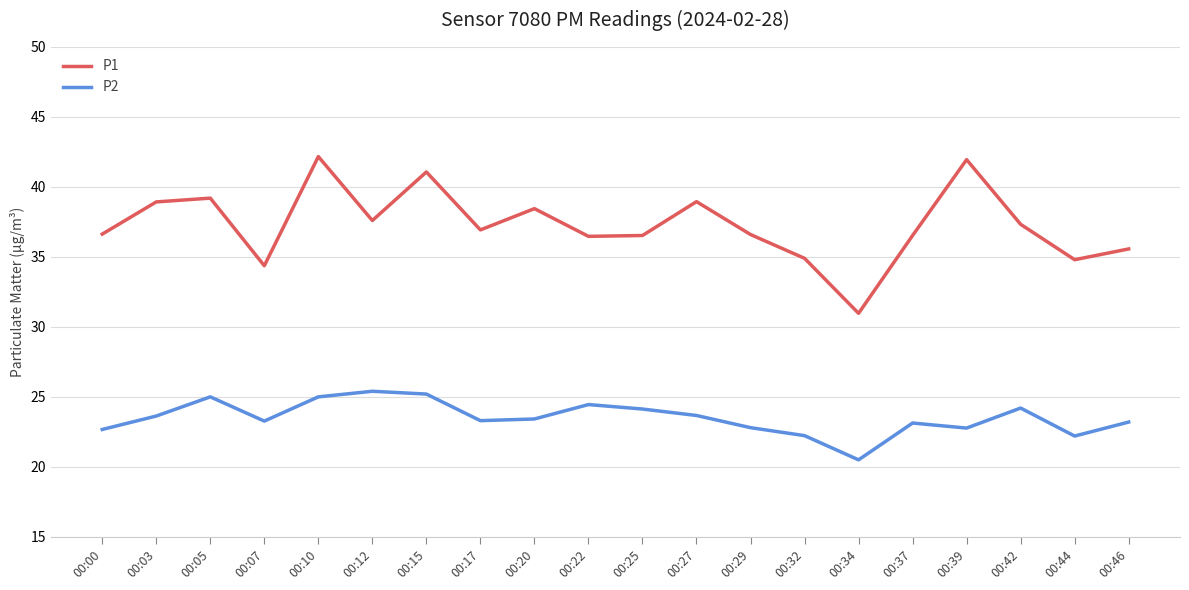

At which category does P2 reach its first local peak?

00:05